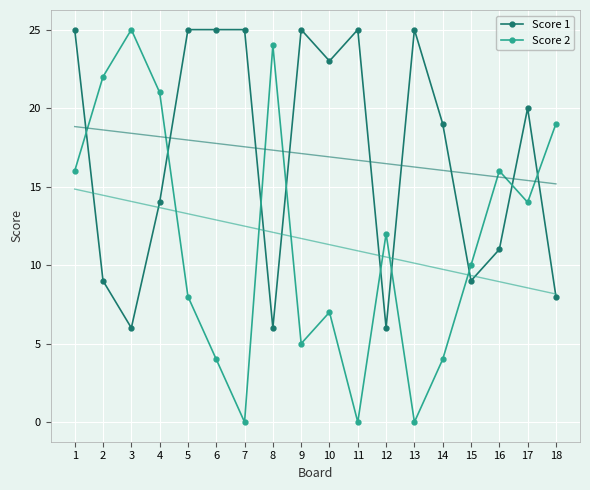

Which label corresponds to the largest value in the chart?

1